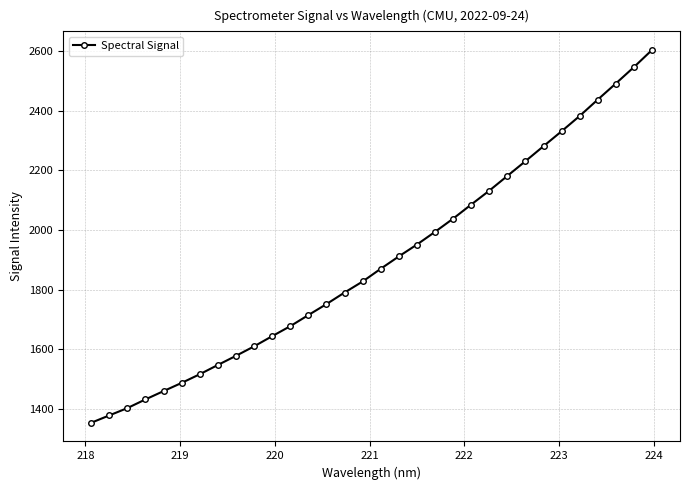

What is the difference between the maximum and minimum values?

1249.5